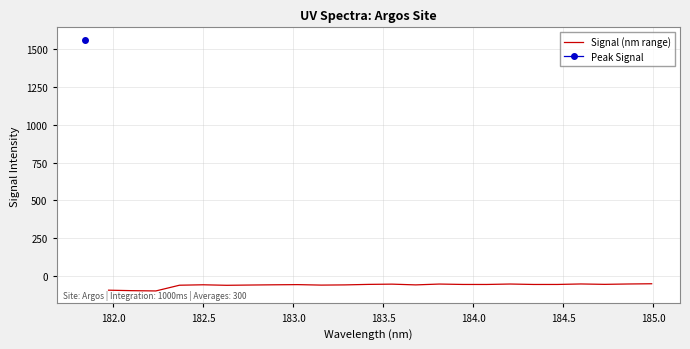

What is the highest value of the Signal (nm range) series?

-51.0